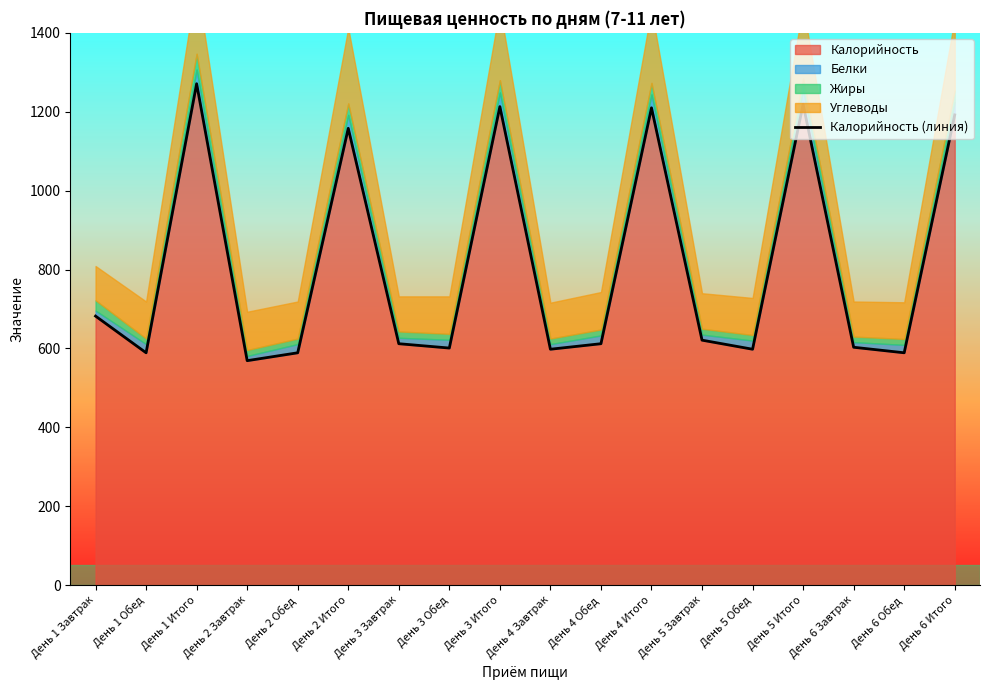

What is the change in value from День 5 Завтрак to День 6 Итого?

+571